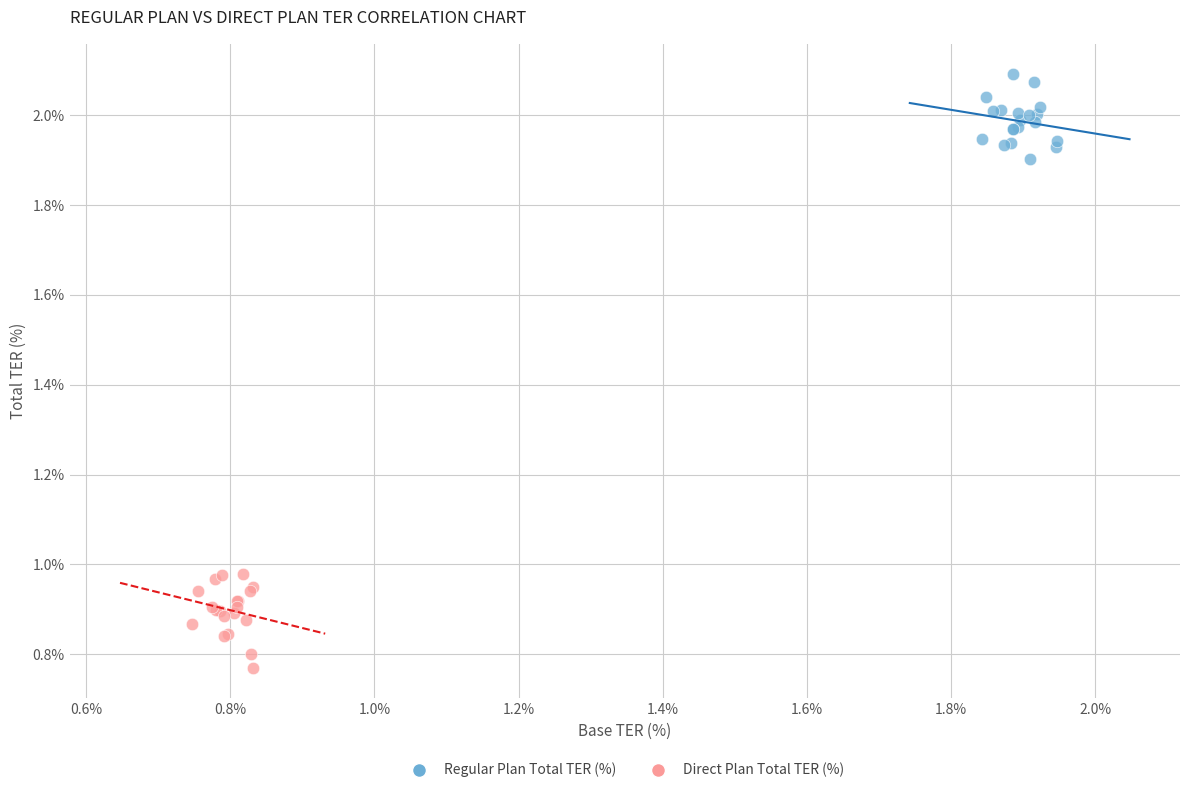

Which series contains the highest Y value?

Regular Plan Total TER (%)